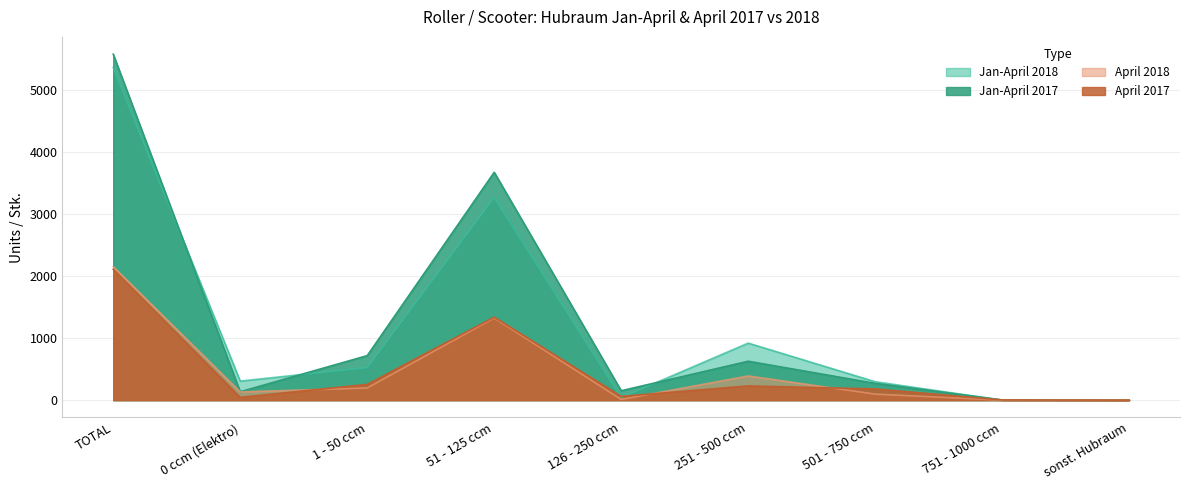

How many values in the Jan-April 2018 series exceed 307?

4